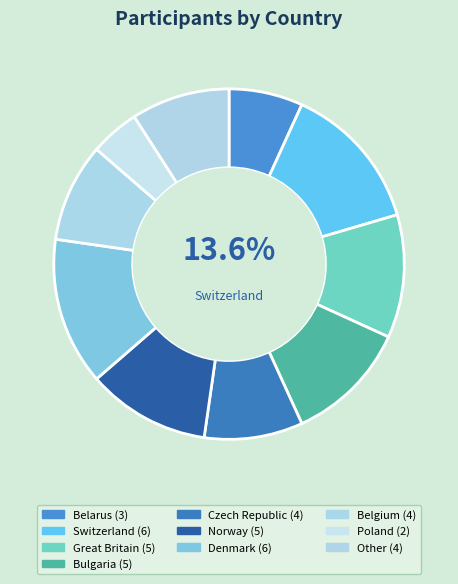

Combined, do Norway and Belarus account for over 50%?

No